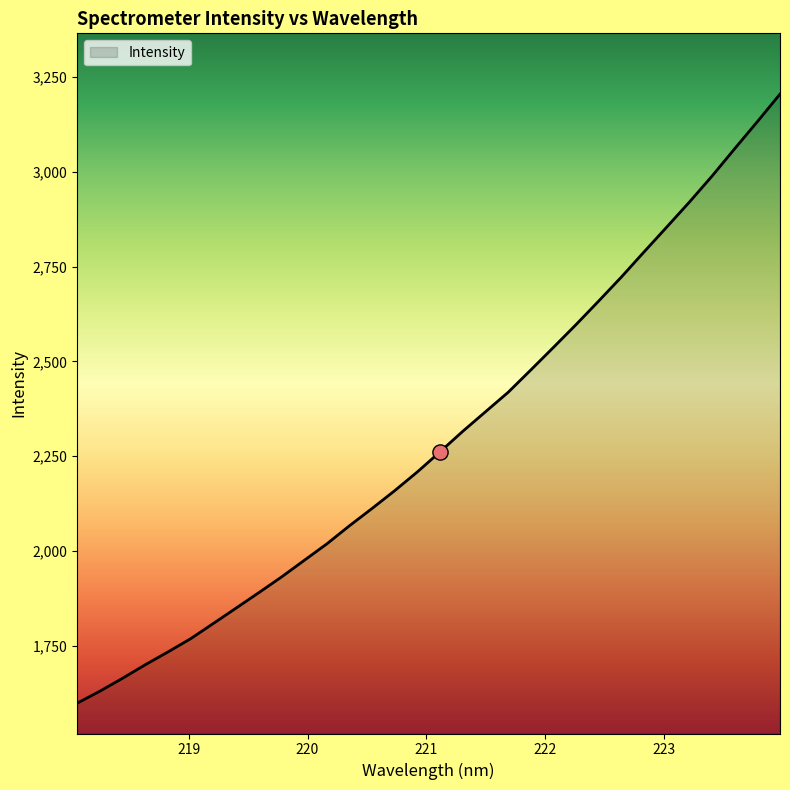

What is the smallest value displayed?

1598.7